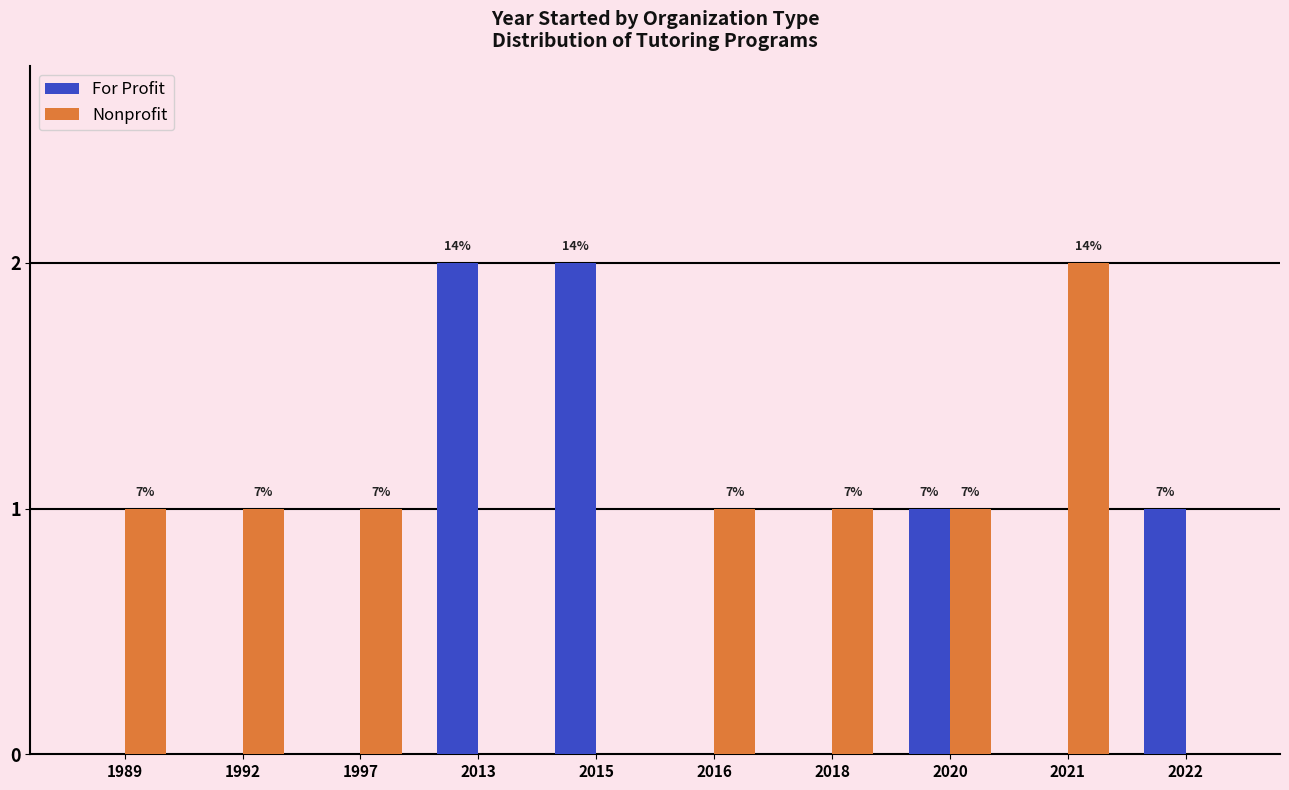

At which label does Nonprofit first exceed 1?

2021